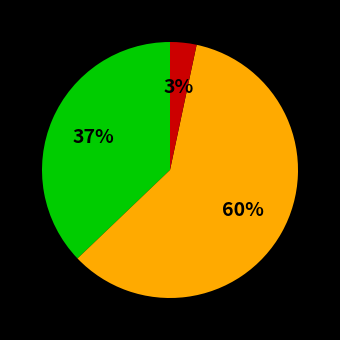

Is there any slice that represents more than half of the pie?

Yes